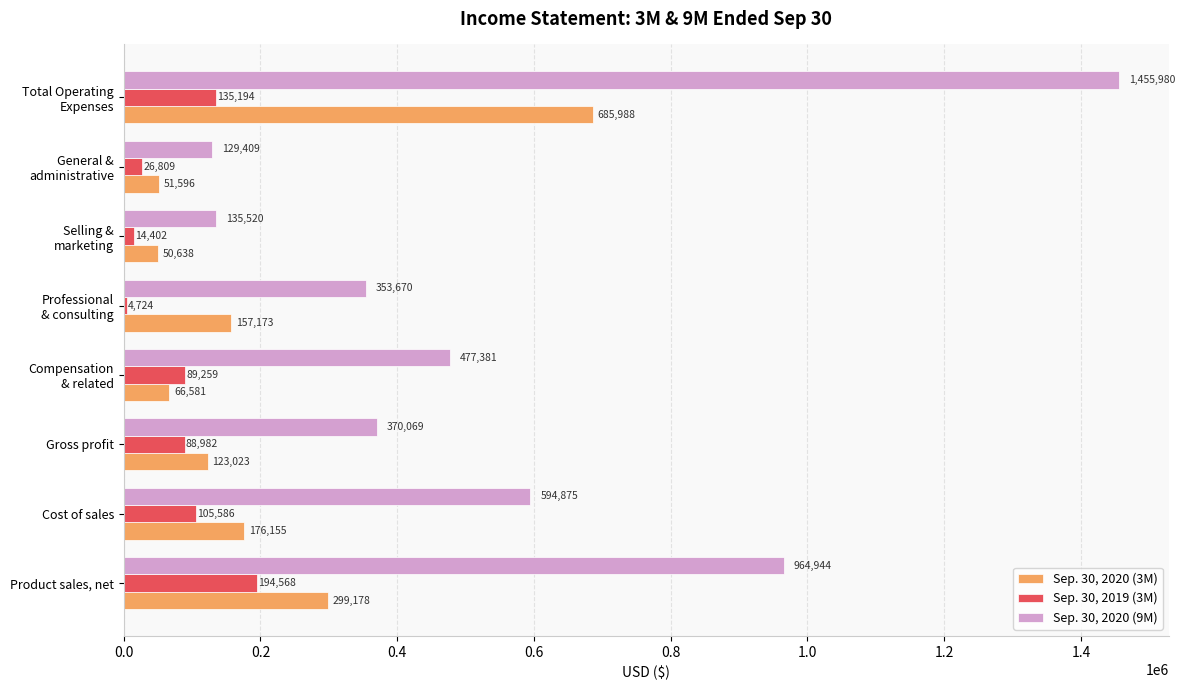

The Sep. 30, 2020 (3M) series shows 176155 at Cost of sales. True or false?

True